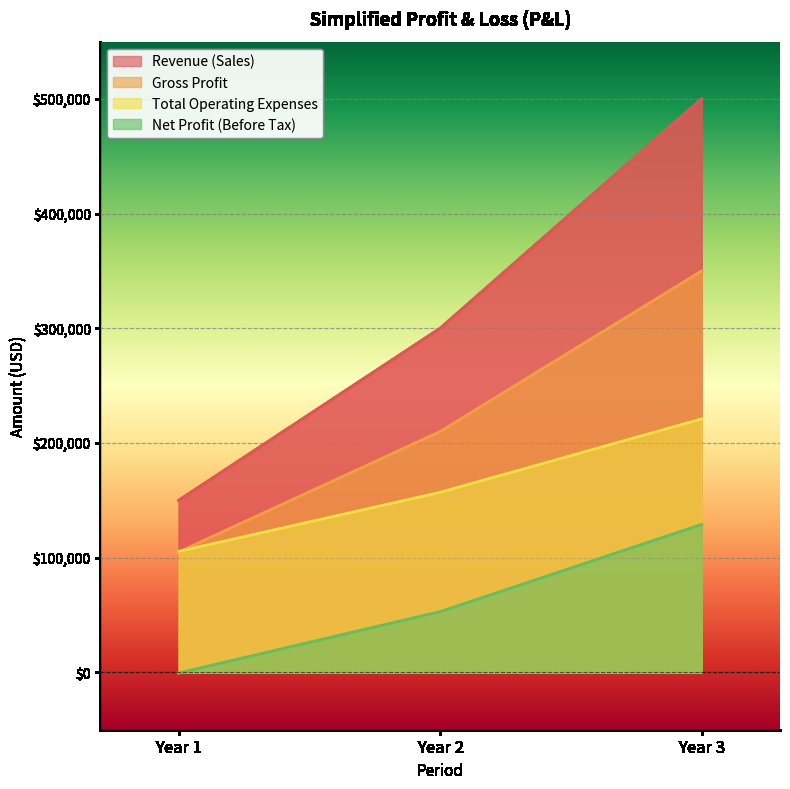

What is the average value of the Total Operating Expenses series?

161167